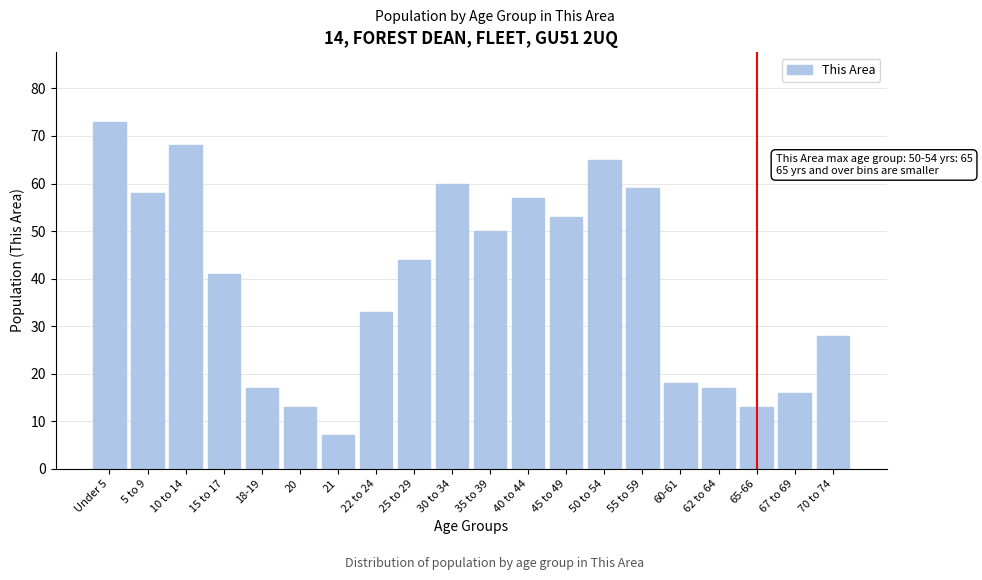

Reading right to left, extract all data points from this chart.

70 to 74=28	67 to 69=16	65-66=13	62 to 64=17	60-61=18	55 to 59=59	50 to 54=65	45 to 49=53	40 to 44=57	35 to 39=50	30 to 34=60	25 to 29=44	22 to 24=33	21=7	20=13	18-19=17	15 to 17=41	10 to 14=68	5 to 9=58	Under 5=73